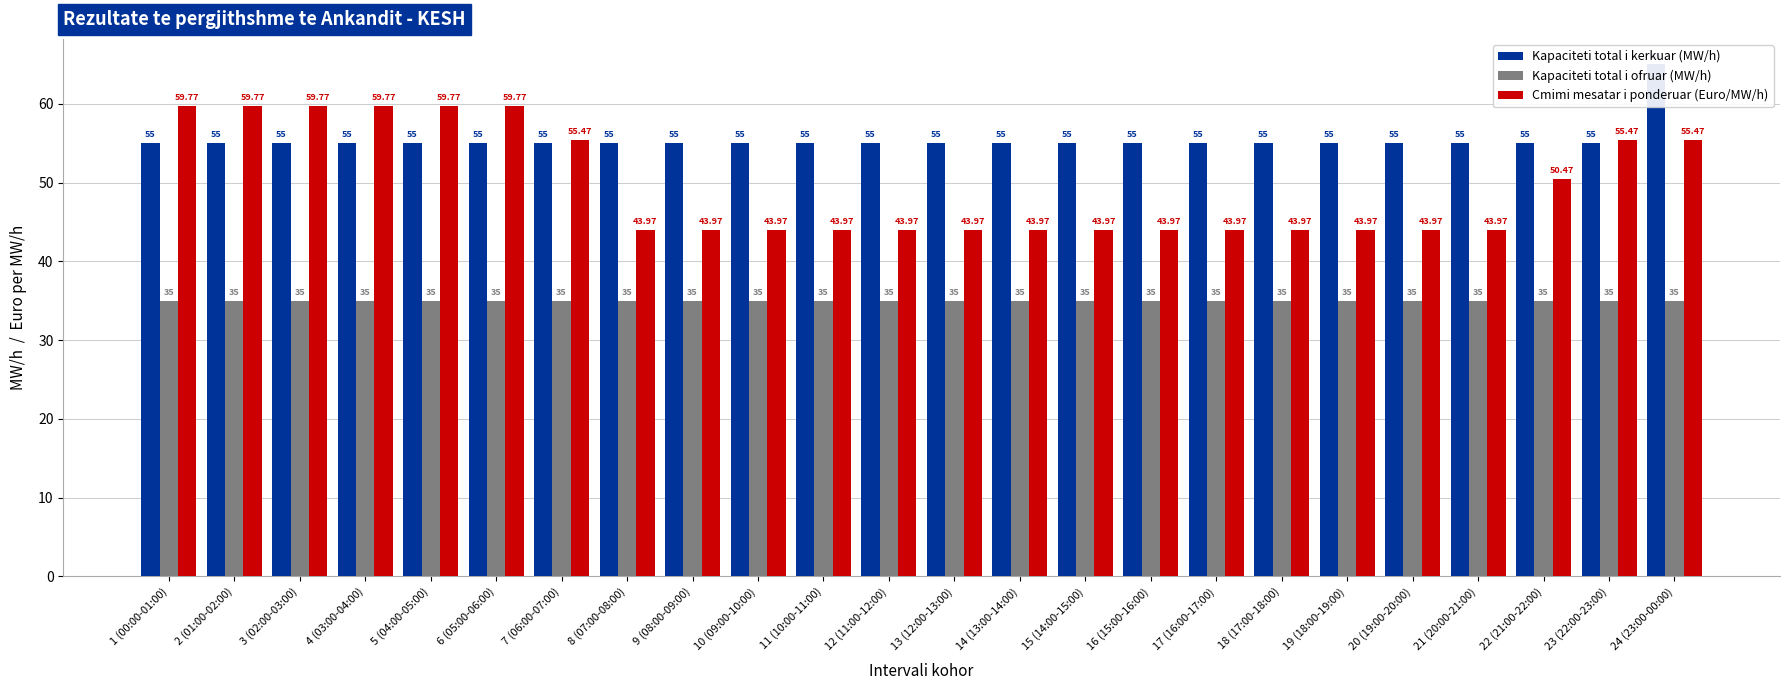

Reading left to right, transcribe all the data shown in this chart.

Kapaciteti total i kerkuar (MW/h): 55.0	55.0	55.0	55.0	55.0	55.0	55.0	55.0	55.0	55.0	55.0	55.0	55.0	55.0	55.0	55.0	55.0	55.0	55.0	55.0	55.0	55.0	55.0	65.0
Kapaciteti total i ofruar (MW/h): 35.0	35.0	35.0	35.0	35.0	35.0	35.0	35.0	35.0	35.0	35.0	35.0	35.0	35.0	35.0	35.0	35.0	35.0	35.0	35.0	35.0	35.0	35.0	35.0
Cmimi mesatar i ponderuar (Euro/MW/h): 59.8	59.8	59.8	59.8	59.8	59.8	55.5	44.0	44.0	44.0	44.0	44.0	44.0	44.0	44.0	44.0	44.0	44.0	44.0	44.0	44.0	50.5	55.5	55.5